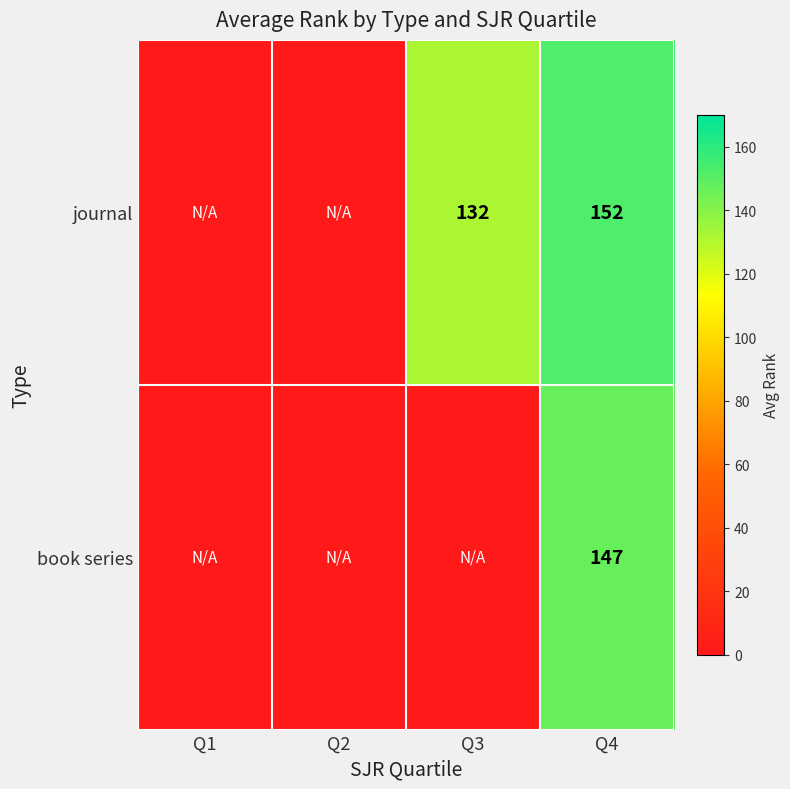

What is the total value across all series at Q4?

299